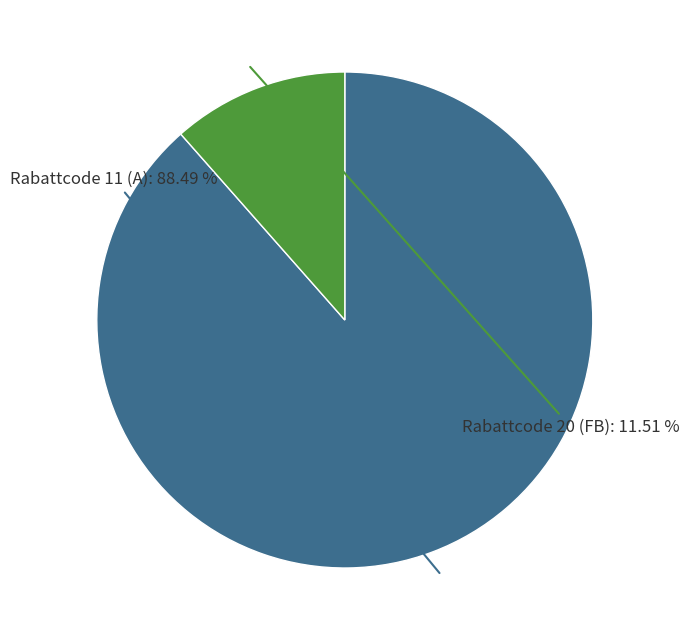

Does any single category account for the majority?

Yes